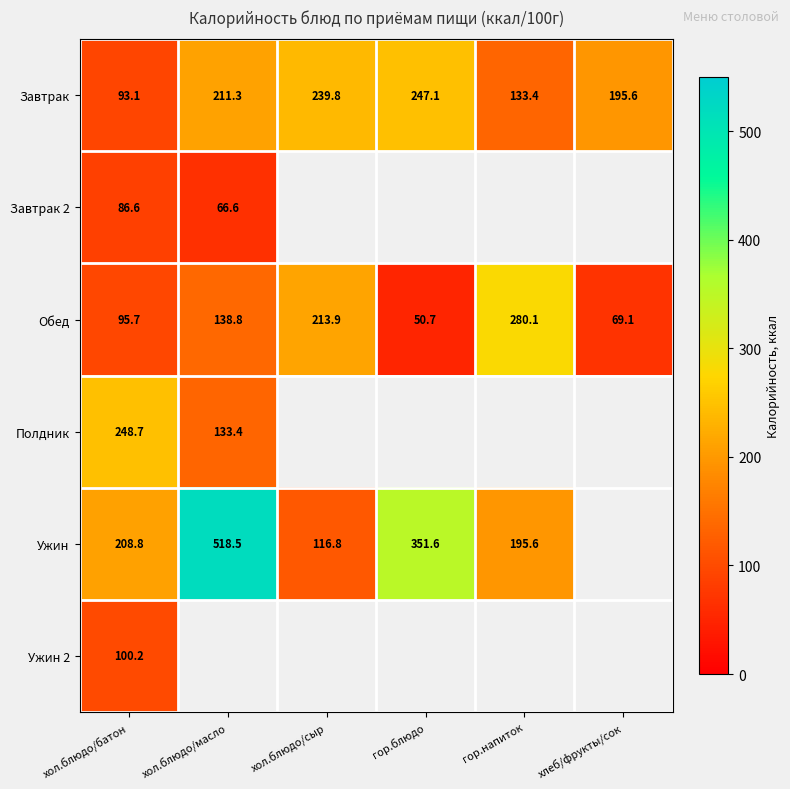

Which label corresponds to the smallest value in the chart?

гор.блюдо